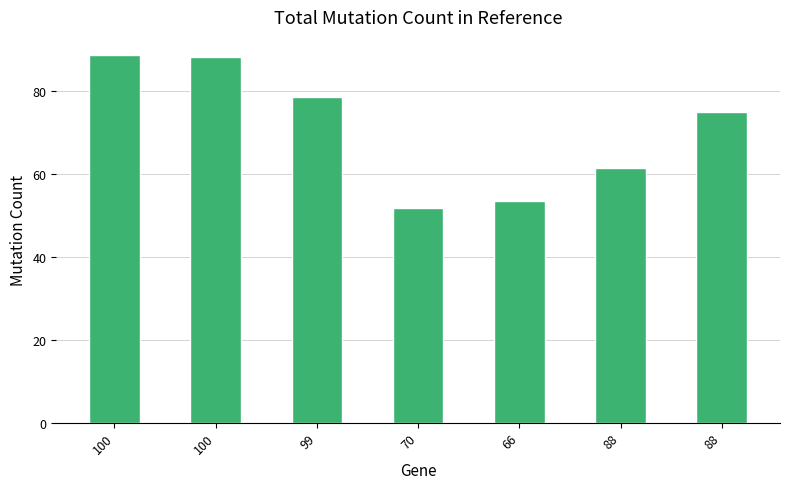

How many series are shown in this chart?

1